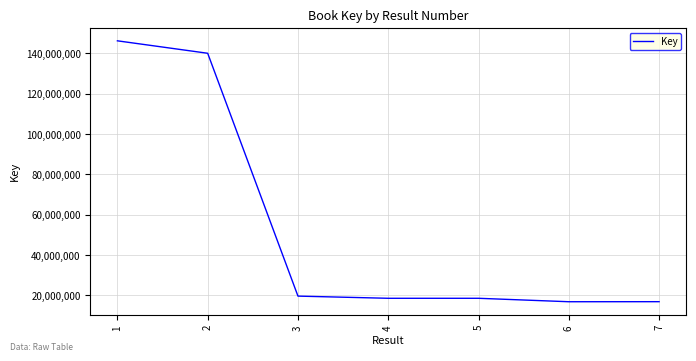

What is the maximum value shown in the chart?

146286864